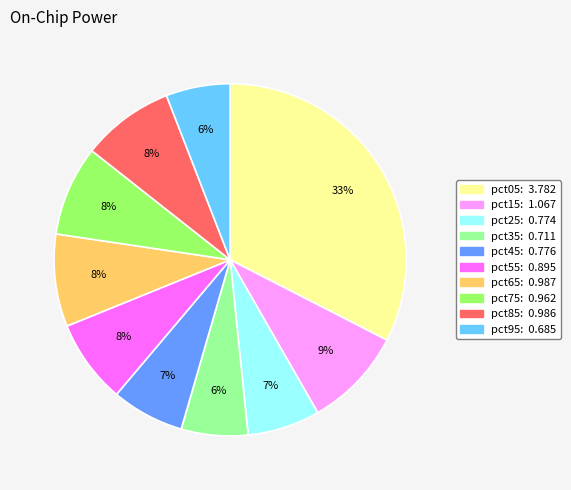

Does any single category account for the majority?

No